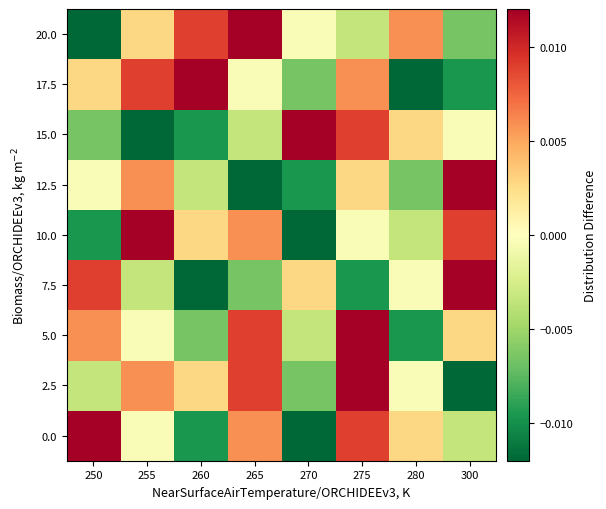

At 255, list the series in order from largest to smallest.

10.0, 17.5, 2.5, 12.5, 20.0, 0.0, 5.0, 7.5, 15.0